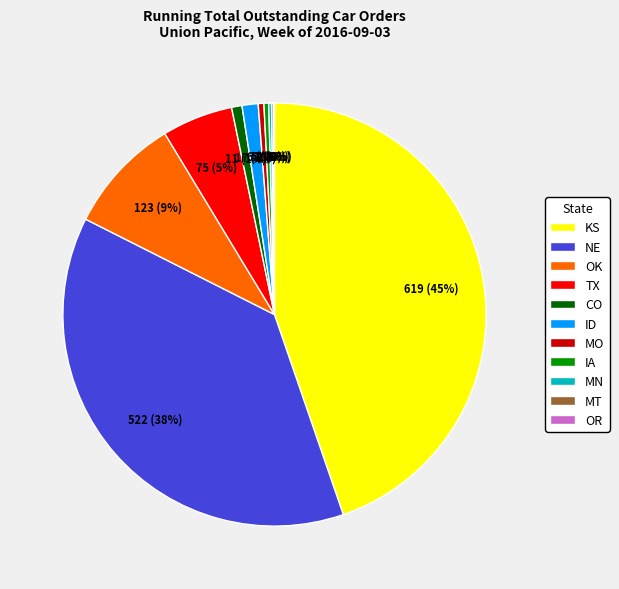

To the nearest percent, what is the difference between the largest and smallest slice percentages?

45%